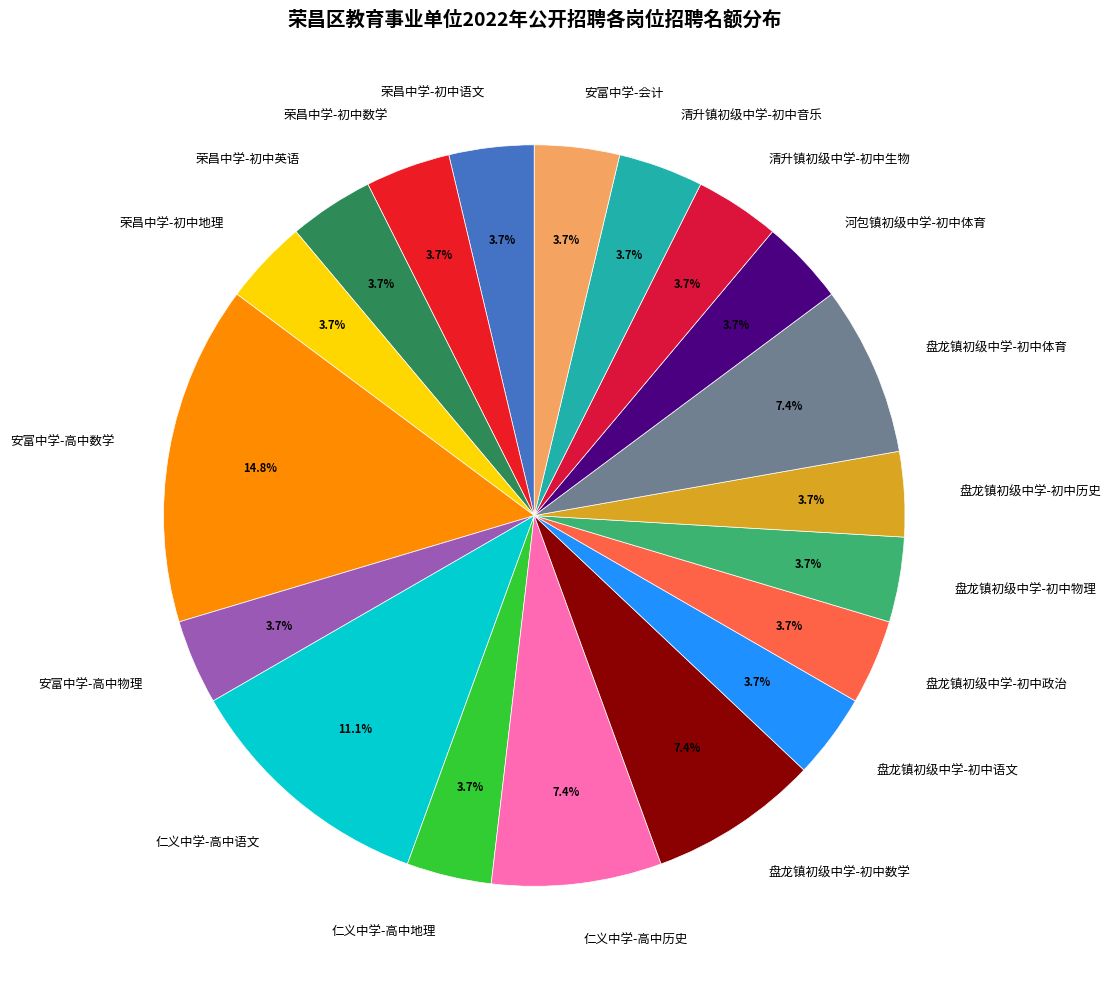

Which slice is the largest?

安富中学-高中数学